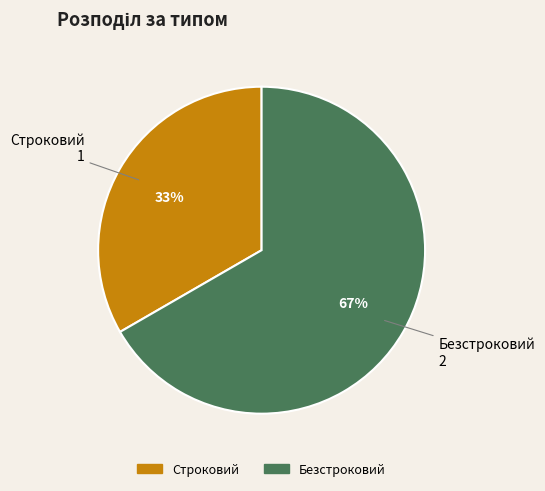

How many slices are in this pie chart?

2